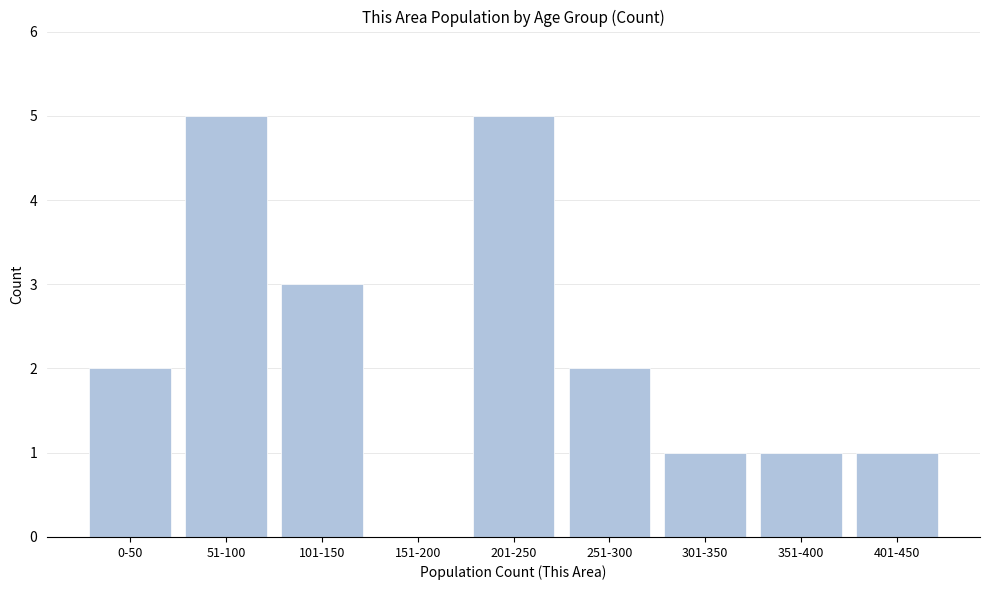

Reading left to right, what are all the values shown in this chart?

0-50=2	51-100=5	101-150=3	151-200=0	201-250=5	251-300=2	301-350=1	351-400=1	401-450=1